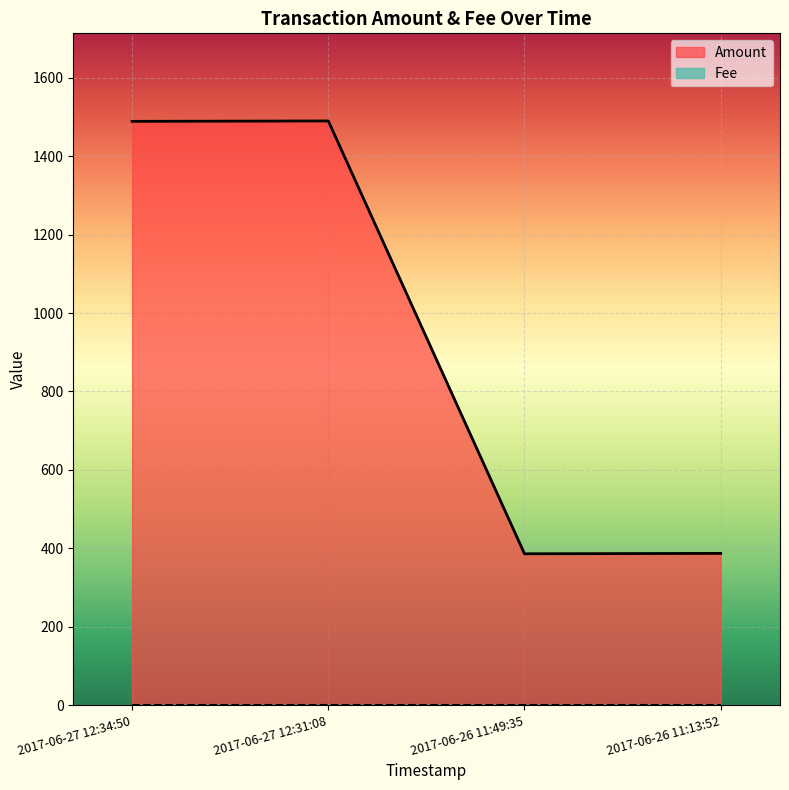

The value at 2017-06-26 11:13:52 is 387. True or false?

True